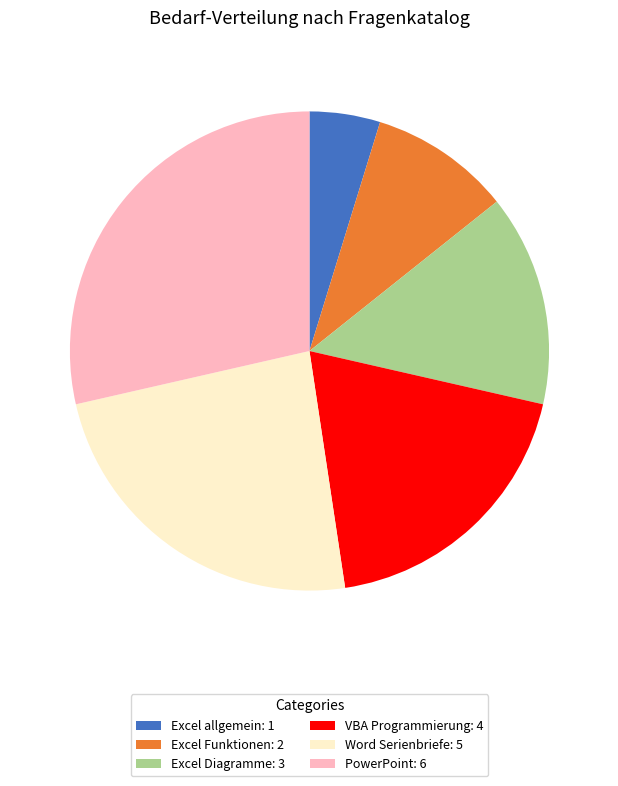

Which category has the biggest portion of the pie?

PowerPoint